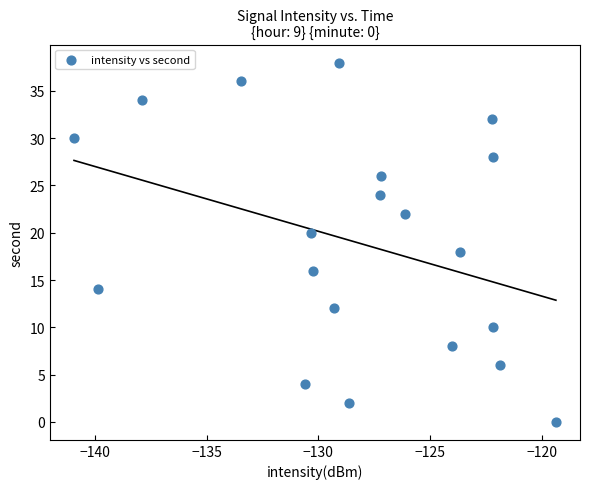

What is the range of Y values (max minus min)?

38